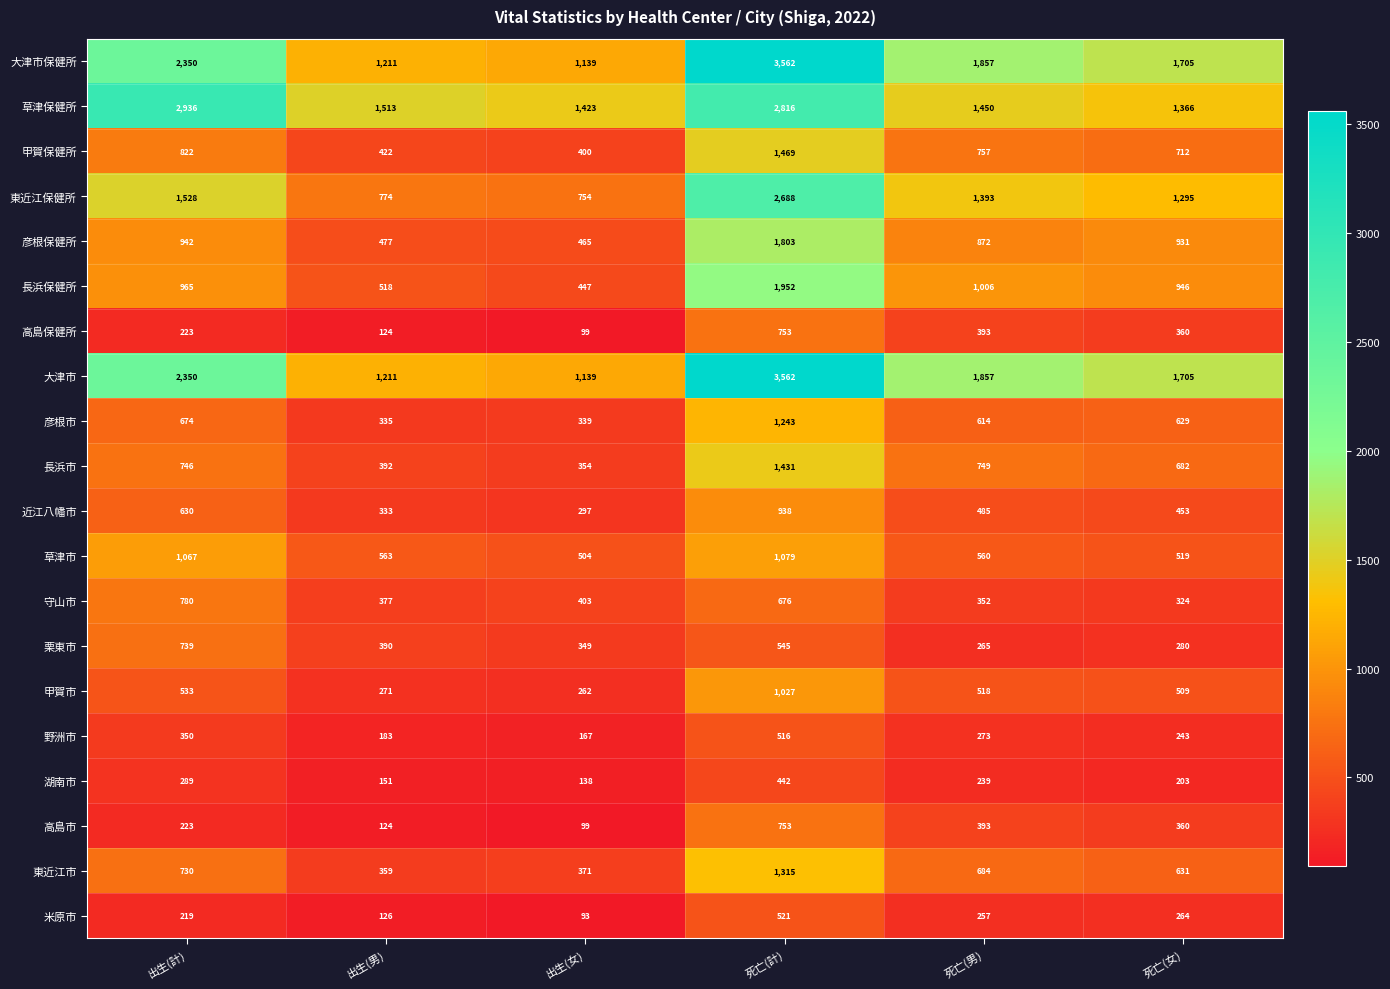

Where is 近江八幡市 nearest to the value 617?

出生(計)